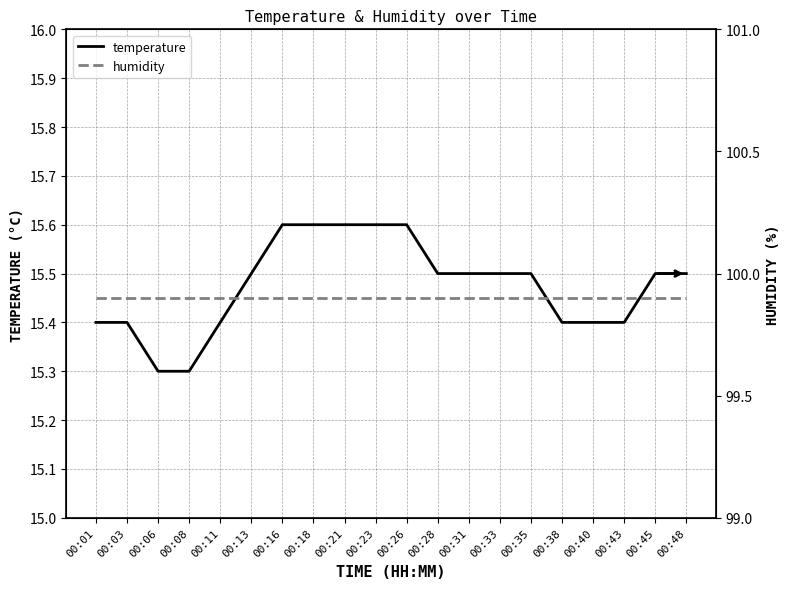

What are all the series names shown in the legend?

temperature, humidity